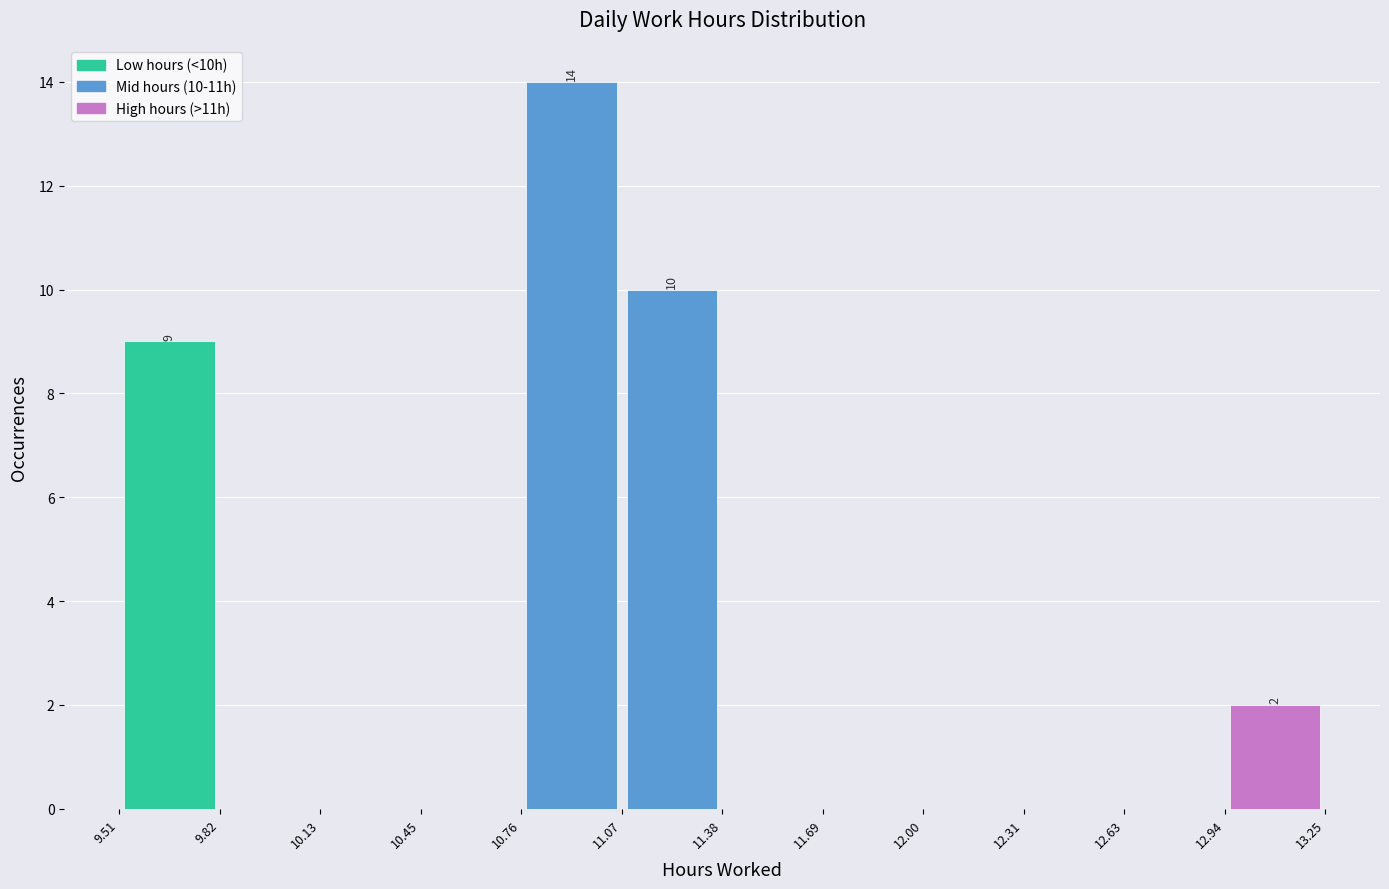

Which range on the x-axis has the tallest bar?

10.76 to 11.07